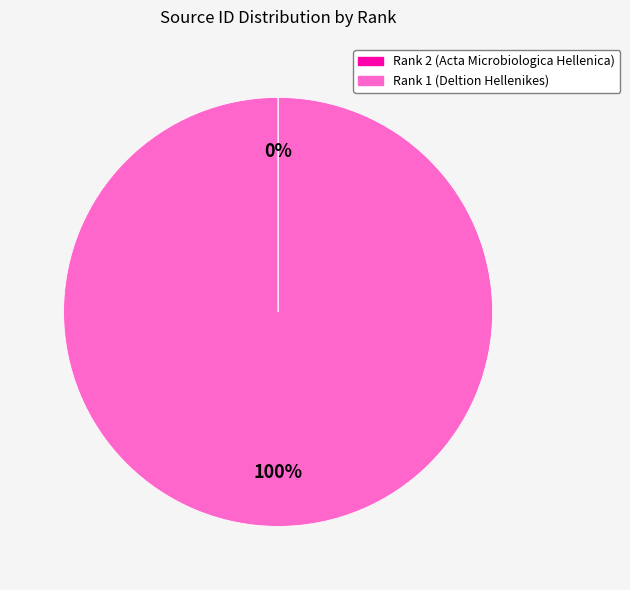

Does any single category account for the majority?

Yes